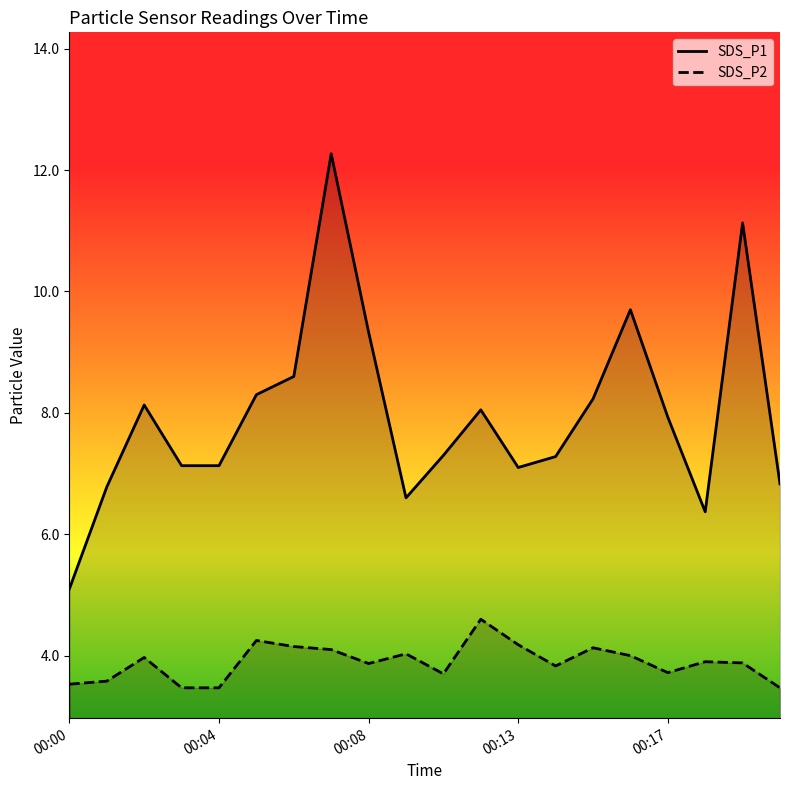

Count the number of data series in this chart.

2